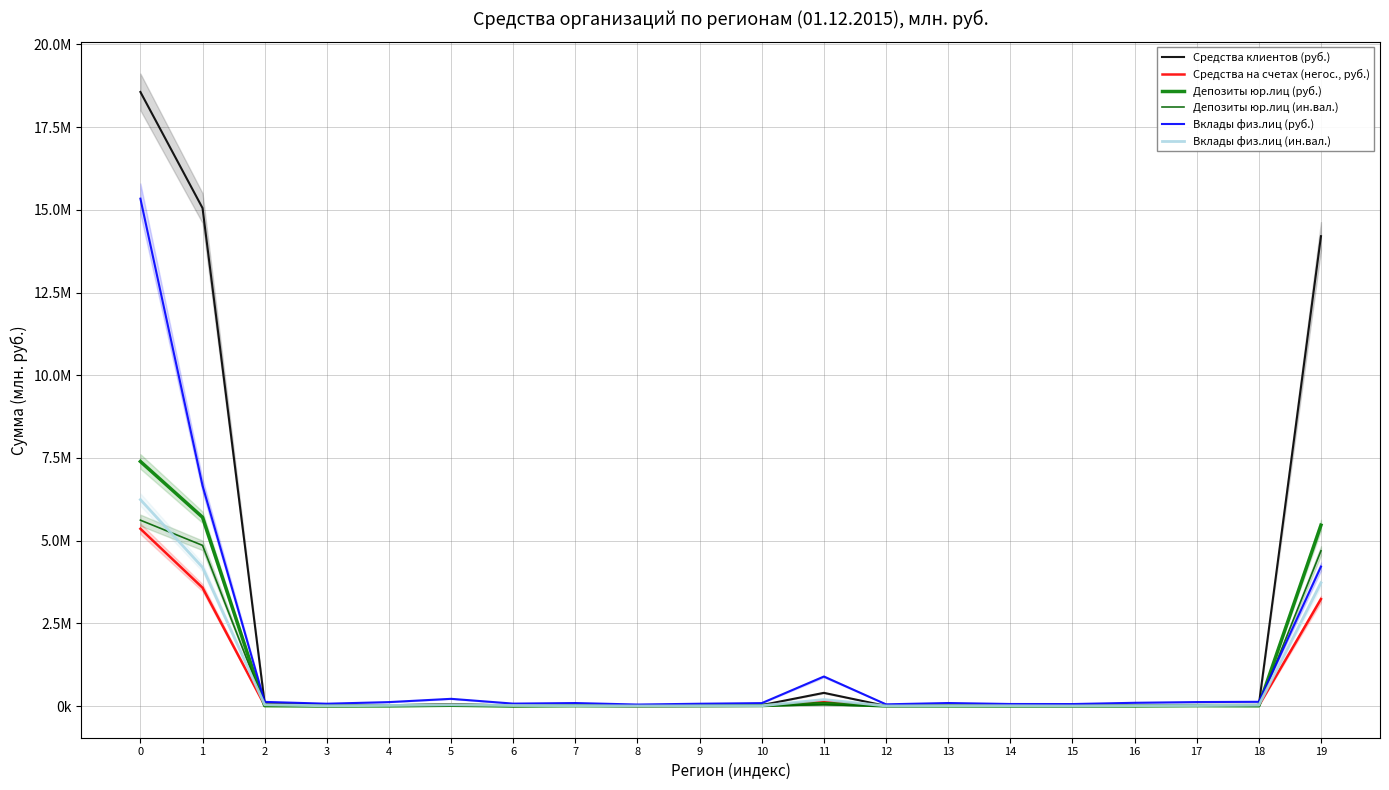

True or false: Депозиты юр.лиц (ин.вал.) has more than 0 interior local peaks.

True